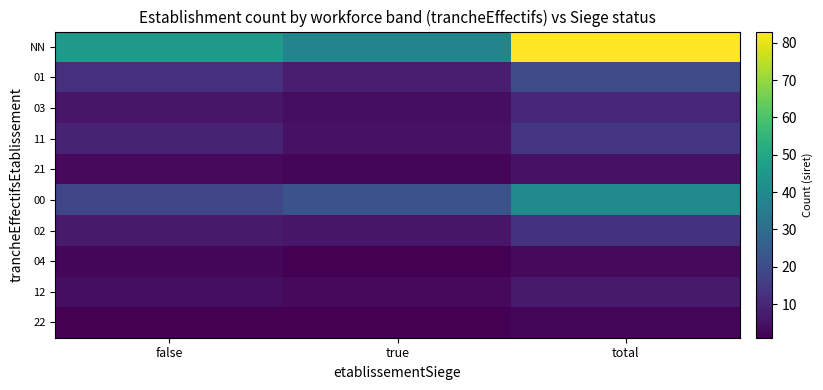

Reading left to right, extract all data points from this chart.

NN: false=45	true=38	total=83
01: false=12	true=8	total=20
03: false=6	true=4	total=10
11: false=9	true=5	total=14
21: false=3	true=2	total=5
00: false=18	true=22	total=40
02: false=7	true=6	total=13
04: false=2	true=1	total=3
12: false=4	true=3	total=7
22: false=1	true=1	total=2